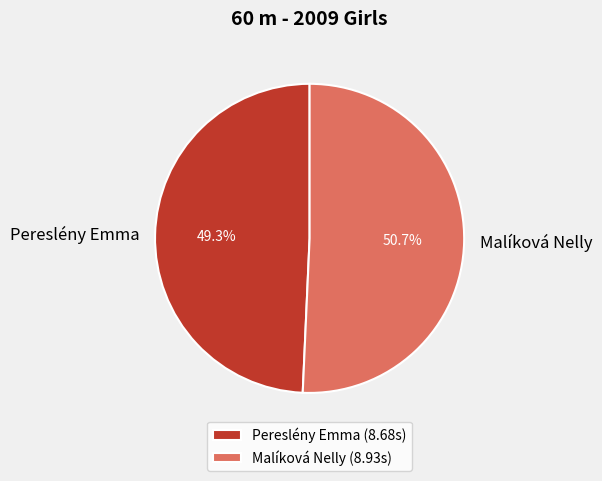

Count the number of slices in the pie.

2